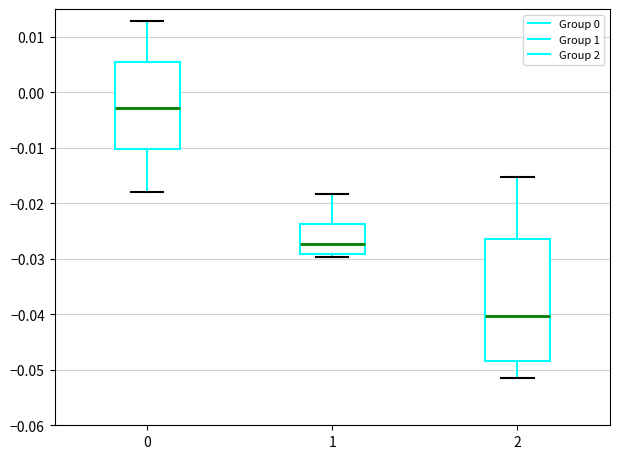

Reading left to right, transcribe this box plot: for each box, give where its median line is, the range the box spans, and where its two whiskers end, as read against the y-axis. The values are not printed on the chart, so give them approximately, as read against the axis.

0: median -0.003, box -0.010 to 0.006, whiskers -0.018 to 0.013
1: median -0.027, box -0.029 to -0.024, whiskers -0.030 to -0.018
2: median -0.040, box -0.048 to -0.026, whiskers -0.051 to -0.015